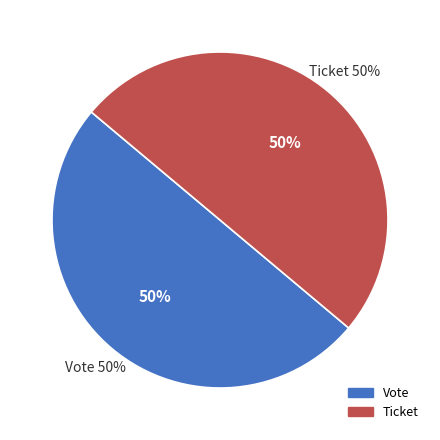

Between Ticket and Vote, which is larger?

Vote